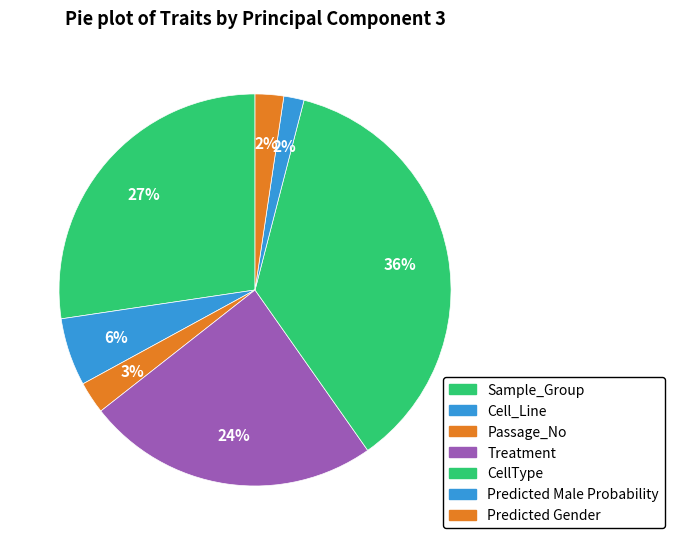

Which category has the smallest portion of the pie?

Predicted Male Probability